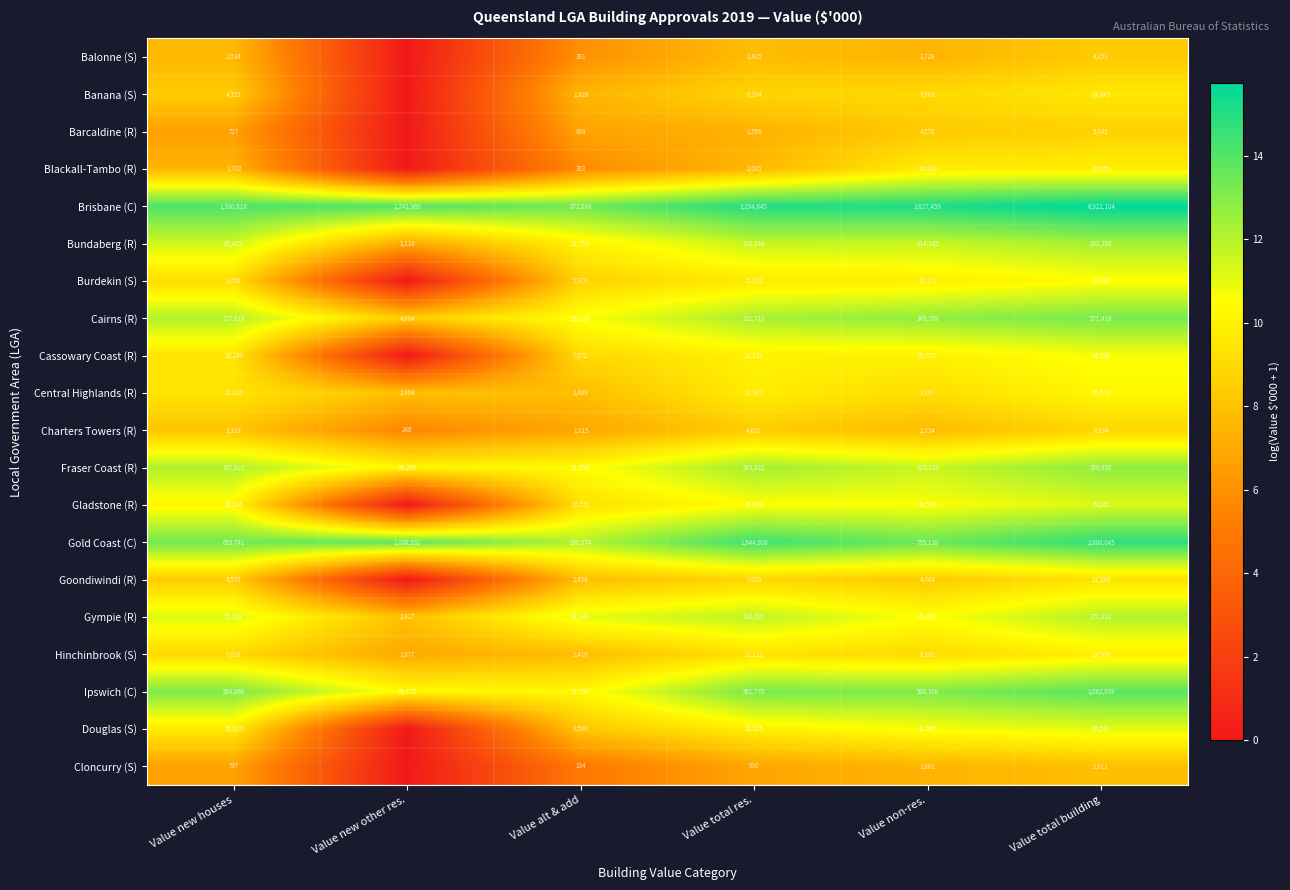

What is the sum of the Goondiwindi (R) values at Value alt & add and Value new houses?

7026